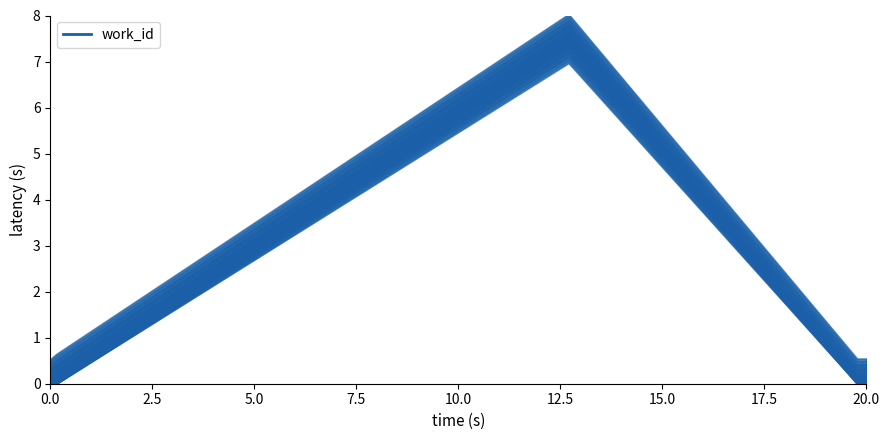

How many categories are shown in the chart?

10